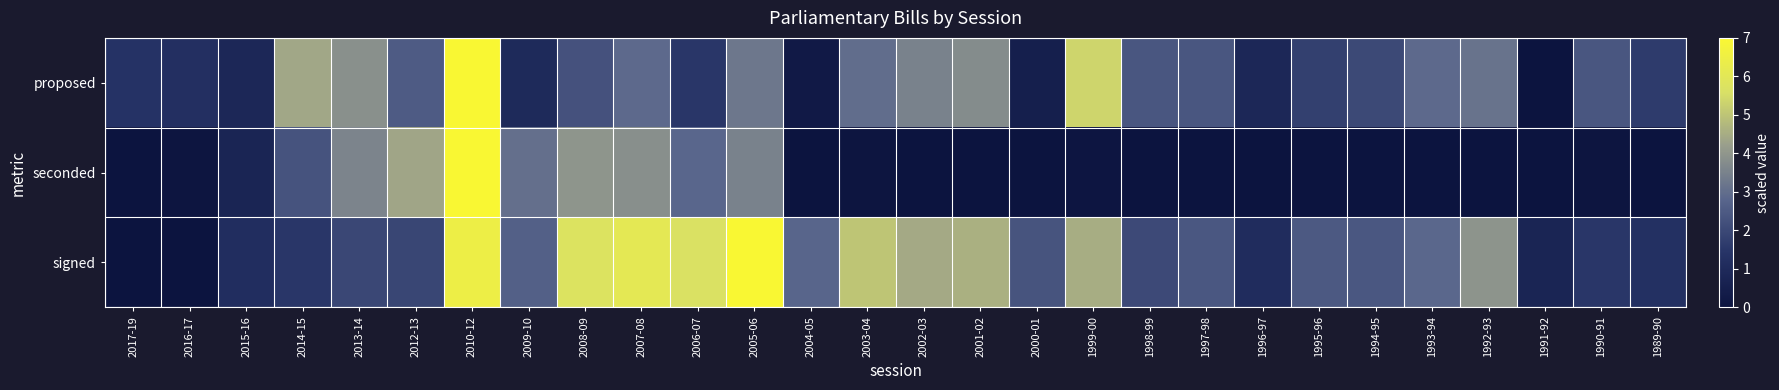

Which series changed the most between 1995-96 and 1990-91?

signed